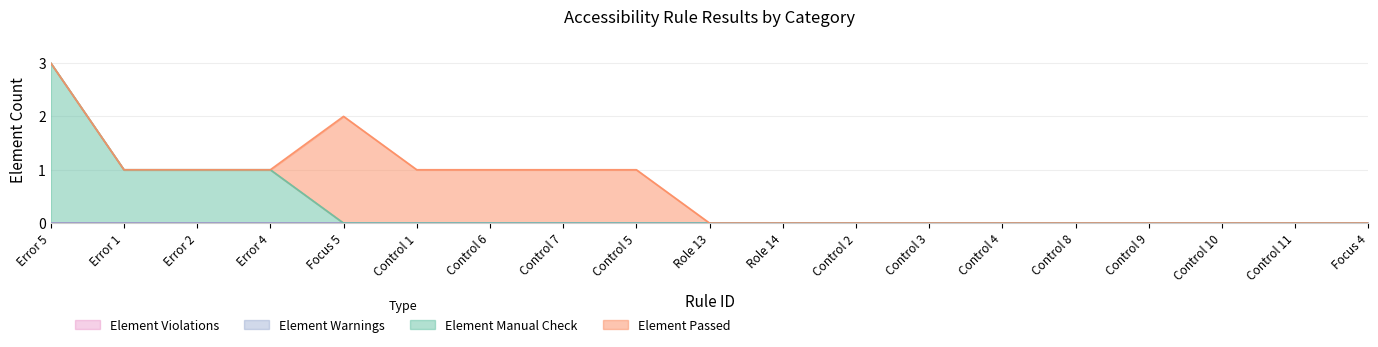

Reading left to right, transcribe all the data shown in this chart.

Element Warnings: Error 5=0	Error 1=0	Error 2=0	Error 4=0	Focus 5=0	Control 1=0	Control 6=0	Control 7=0	Control 5=0	Role 13=0	Role 14=0	Control 2=0	Control 3=0	Control 4=0	Control 8=0	Control 9=0	Control 10=0	Control 11=0	Focus 4=0
Element Manual Check: Error 5=3	Error 1=1	Error 2=1	Error 4=1	Focus 5=0	Control 1=0	Control 6=0	Control 7=0	Control 5=0	Role 13=0	Role 14=0	Control 2=0	Control 3=0	Control 4=0	Control 8=0	Control 9=0	Control 10=0	Control 11=0	Focus 4=0
Element Violations: Error 5=0	Error 1=0	Error 2=0	Error 4=0	Focus 5=0	Control 1=0	Control 6=0	Control 7=0	Control 5=0	Role 13=0	Role 14=0	Control 2=0	Control 3=0	Control 4=0	Control 8=0	Control 9=0	Control 10=0	Control 11=0	Focus 4=0
Element Passed: Error 5=0	Error 1=0	Error 2=0	Error 4=0	Focus 5=2	Control 1=1	Control 6=1	Control 7=1	Control 5=1	Role 13=0	Role 14=0	Control 2=0	Control 3=0	Control 4=0	Control 8=0	Control 9=0	Control 10=0	Control 11=0	Focus 4=0